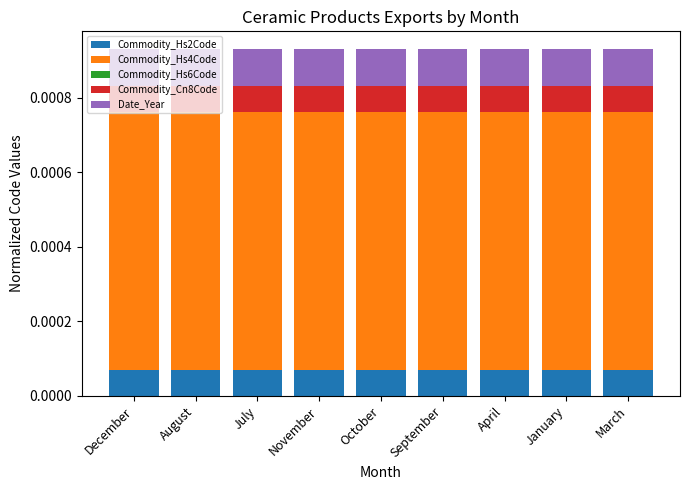

Rank the categories by Date_Year value from lowest to highest.

December, August, July, November, October, September, April, January, March